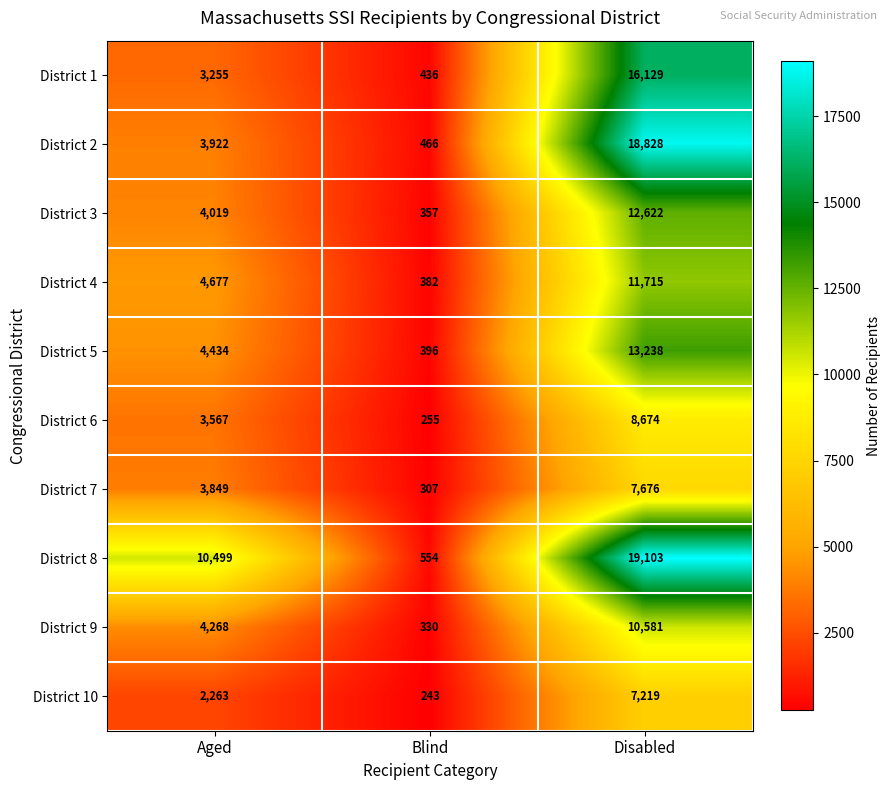

Where is District 1 nearest to the value 8282?

Aged